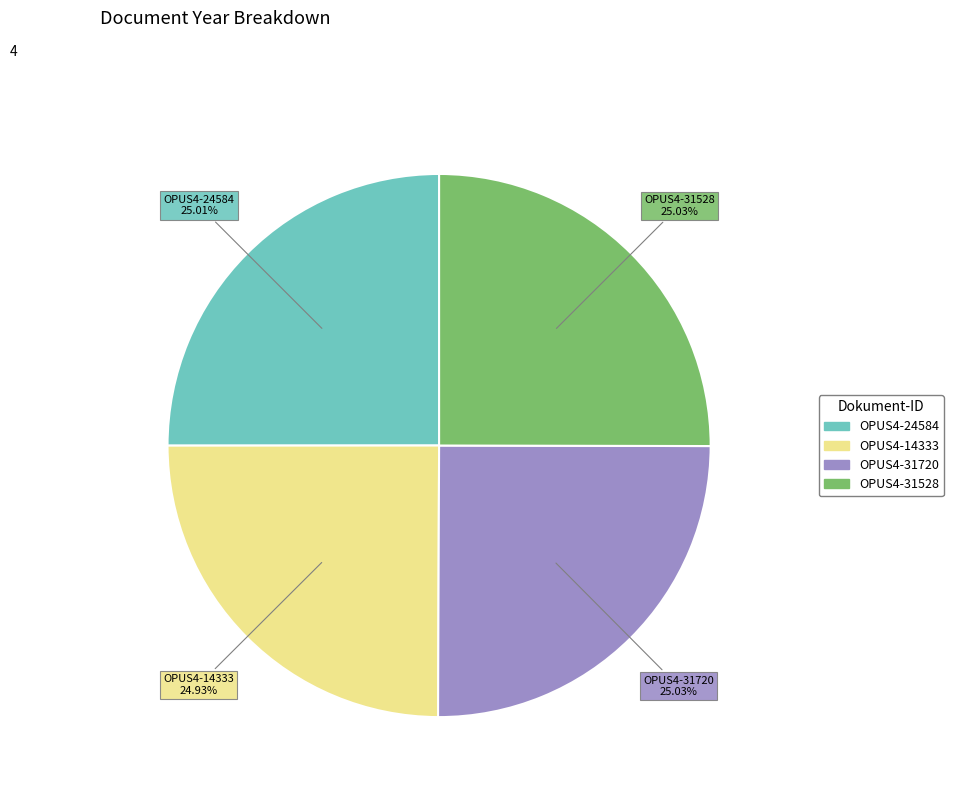

What is the ratio of the value at OPUS4-14333 to the value at OPUS4-31720?

1.0